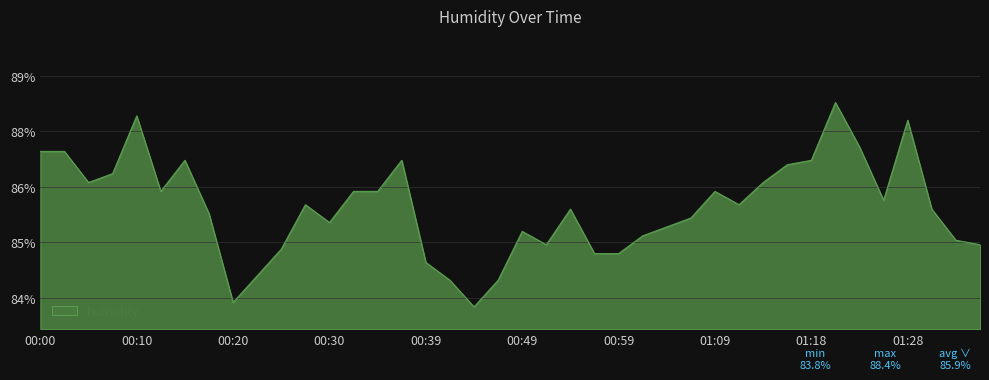

Does the chart display data point markers on the line(s)?

No